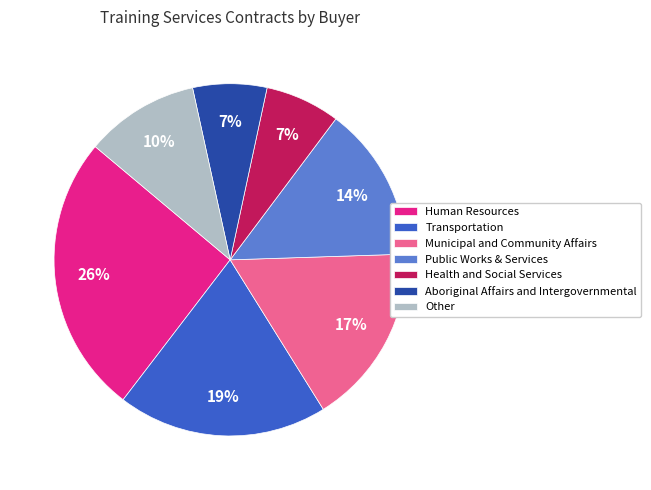

Which slice is the largest?

Human Resources